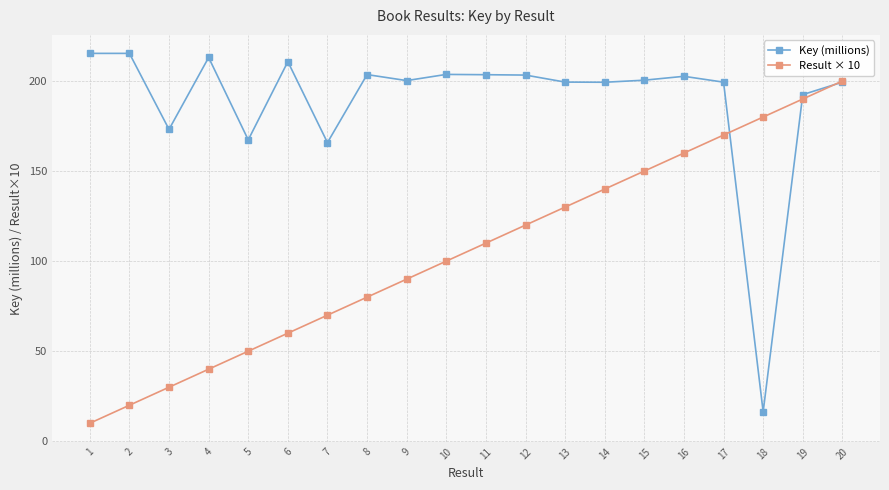

What is the minimum value for Result × 10?

10.0